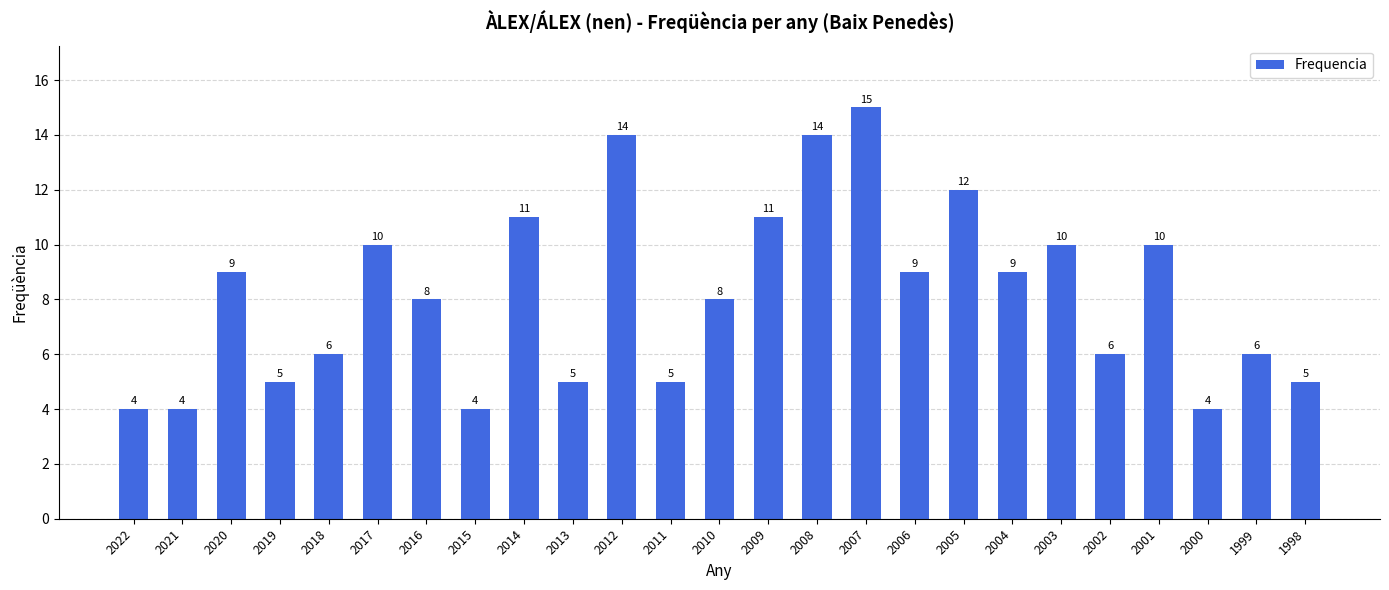

Count the number of data series in this chart.

1